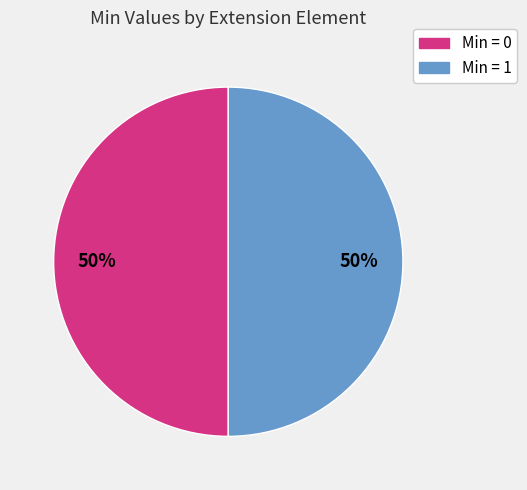

To the nearest percent, what is the average slice percentage?

50%